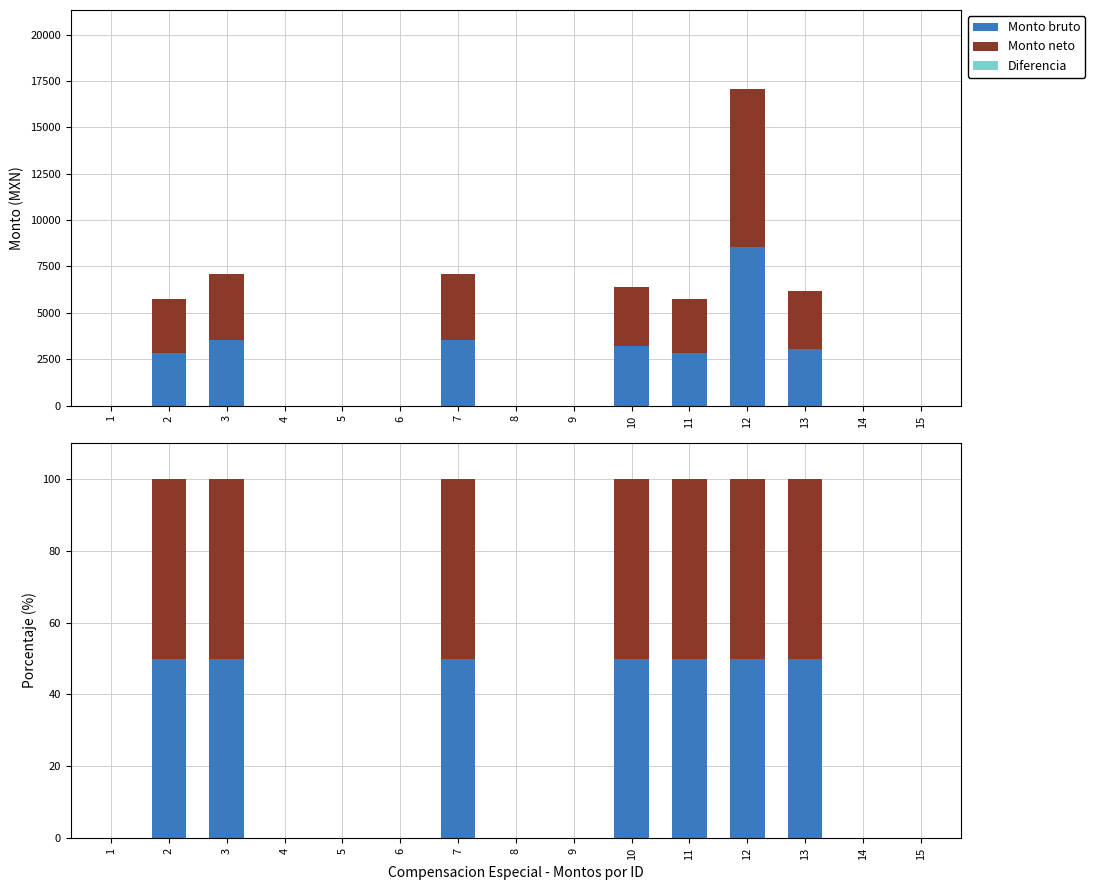

What is the value of the Monto neto bar at the 11th from the left?

50